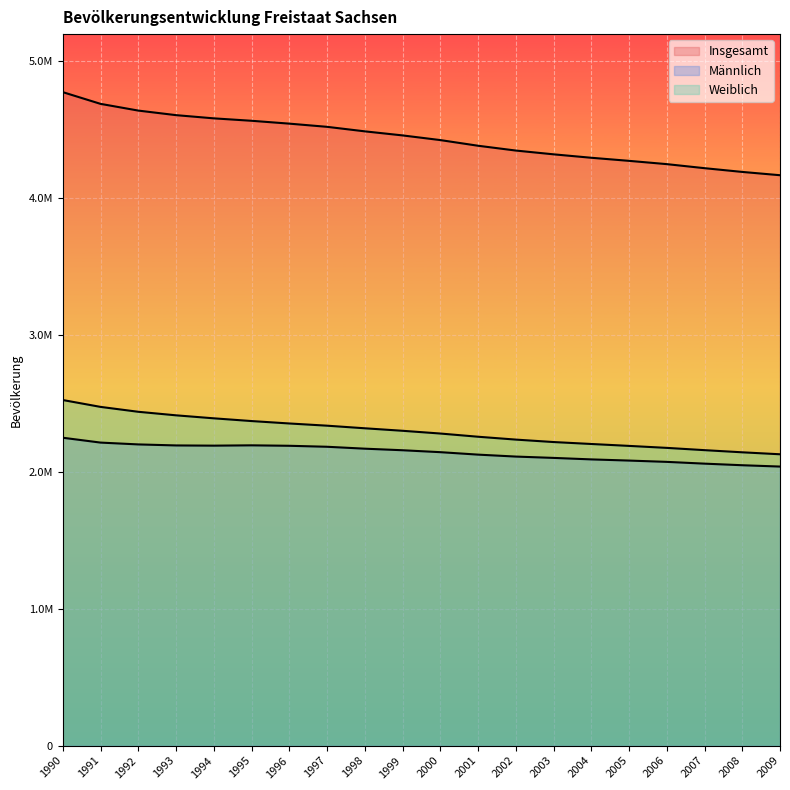

True or false: Insgesamt and Weiblich intersect in this chart.

False